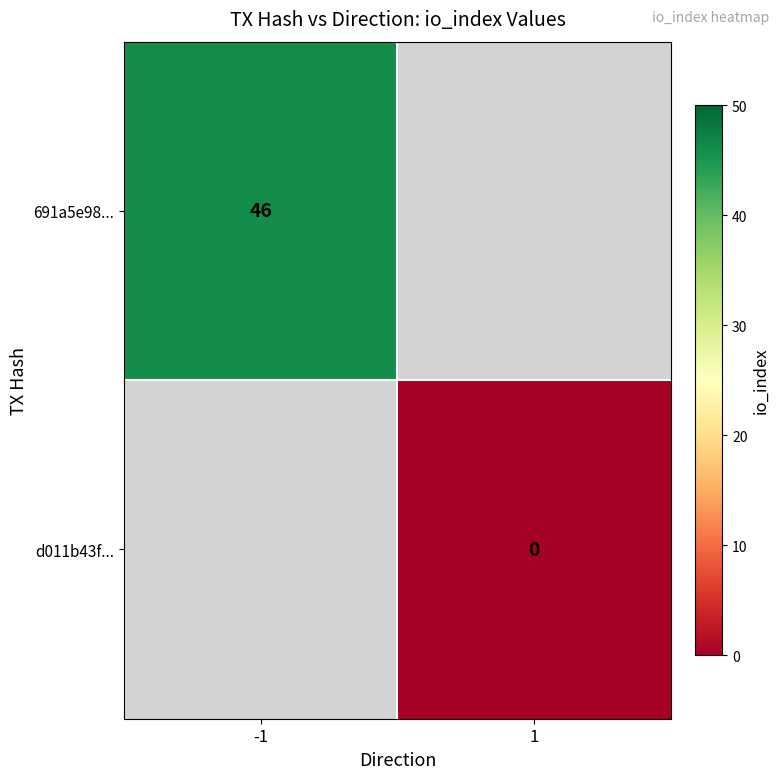

Is it true that 691a5e98... equals 26.4 at -1?

False